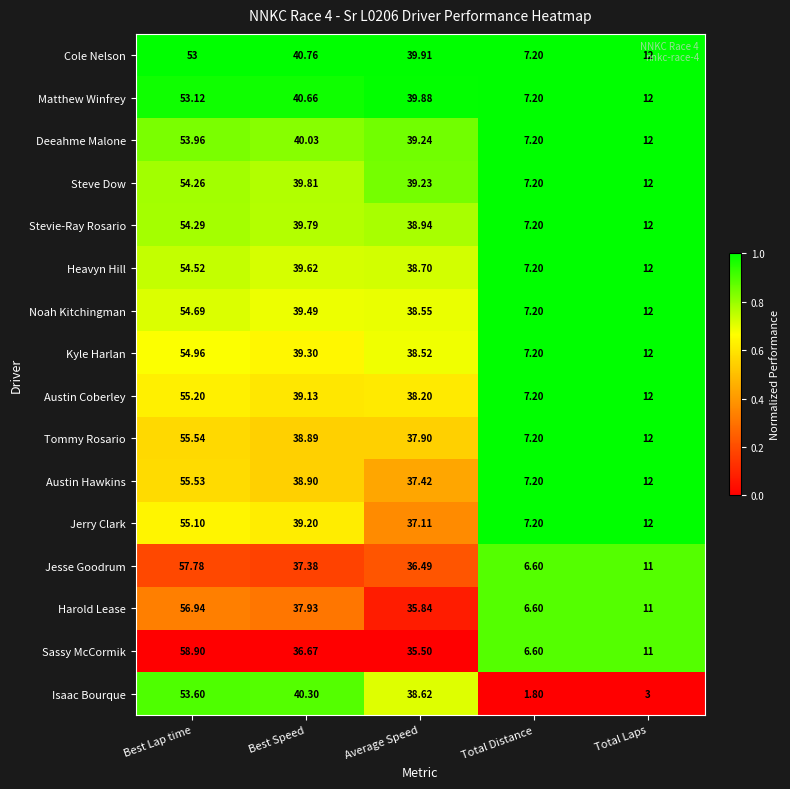

Where does the Deeahme Malone series first go above 39?

Best Lap time